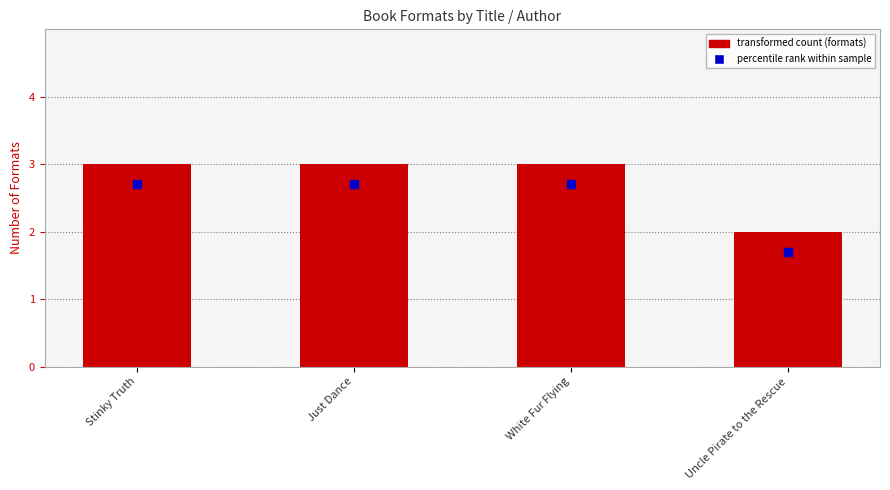

Is it true that the value at Uncle Pirate to the Rescue is 2?

True